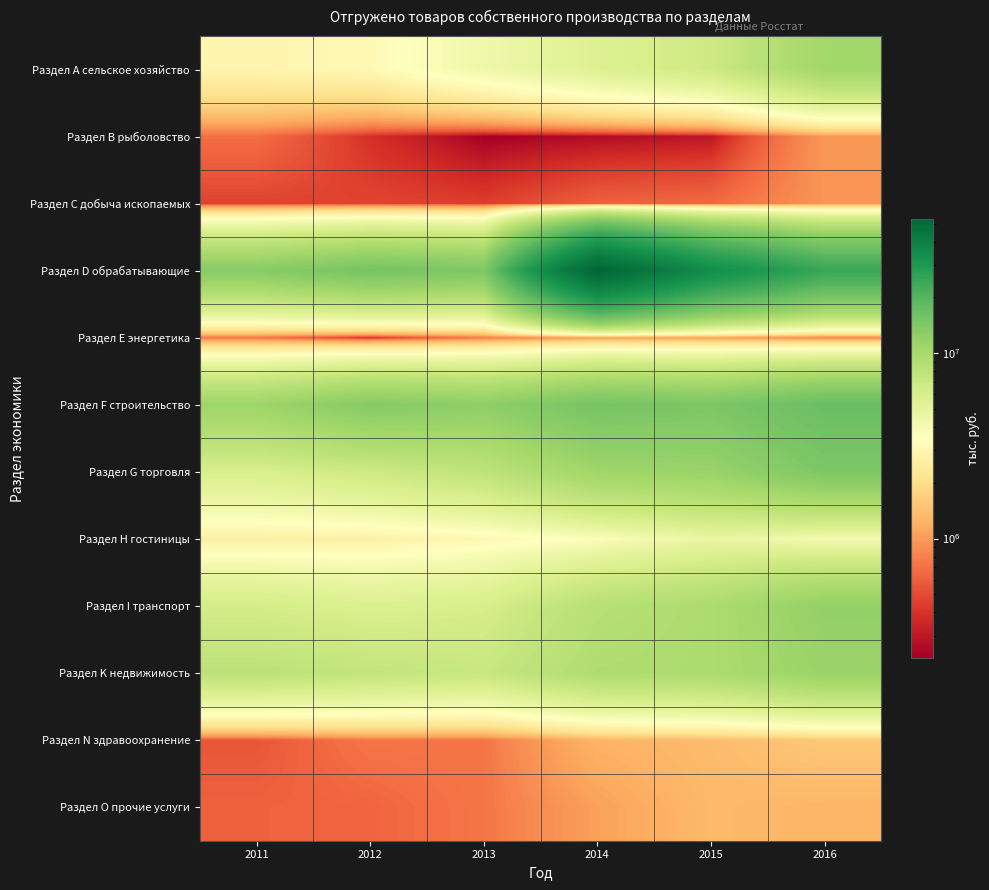

At how many categories does at least one series exceed 17744466?

3